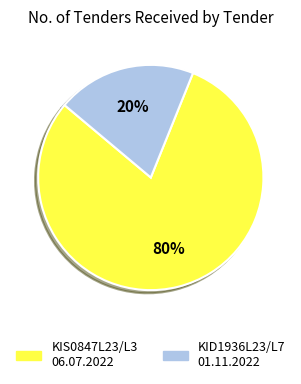

True or false: KIS0847L23/L3 06.07.2022 accounts for 80% of the total.

True